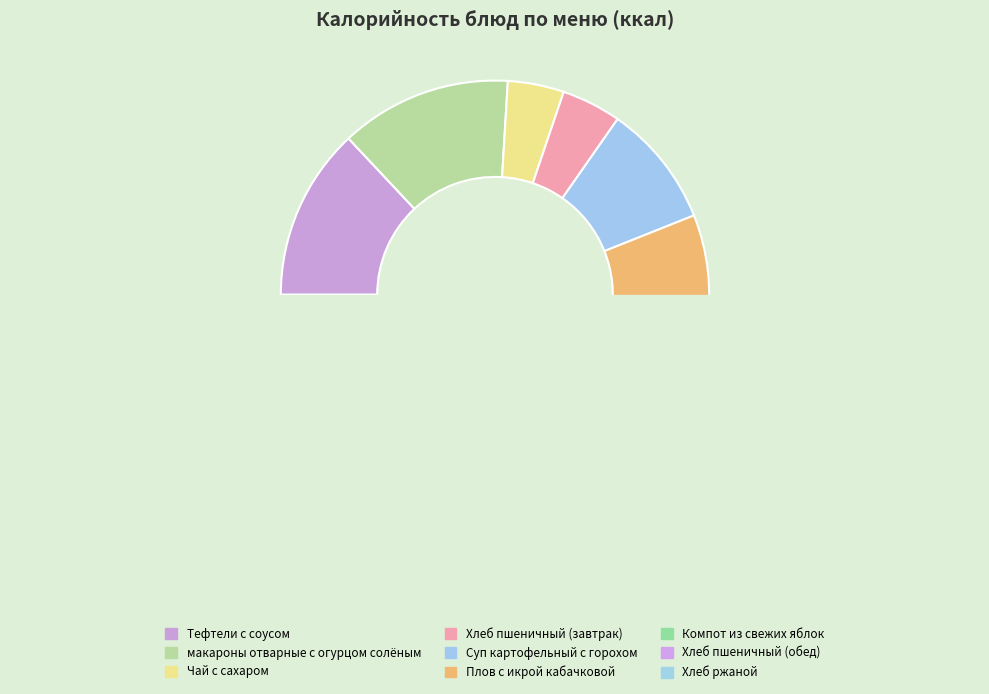

To the nearest percent, what portion does Хлеб пшеничный (обед) represent?

7%